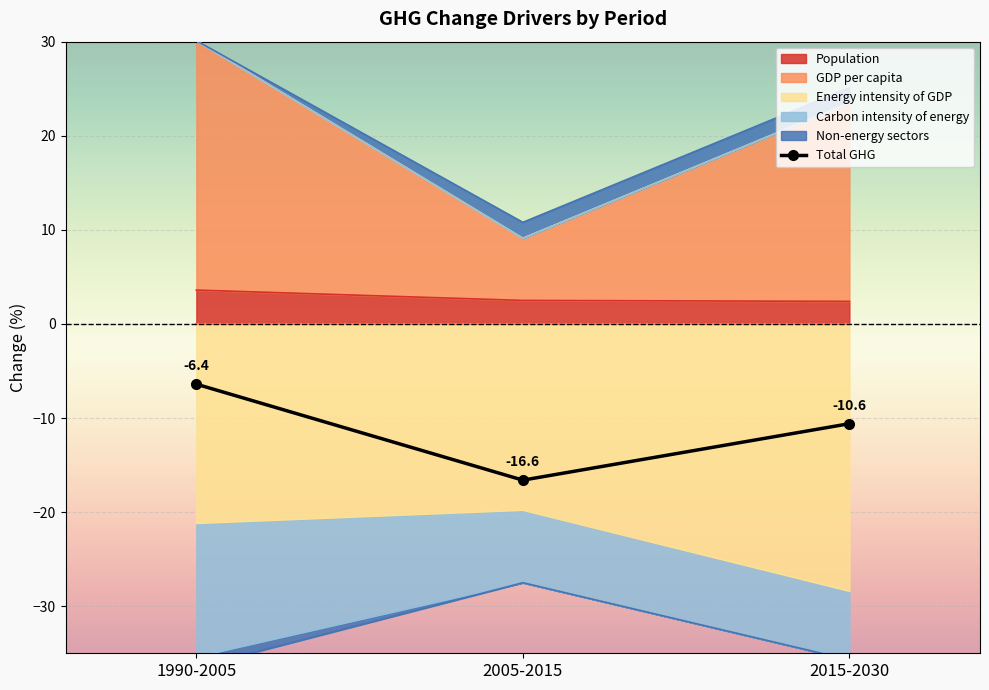

How many categories are shown in the chart?

3